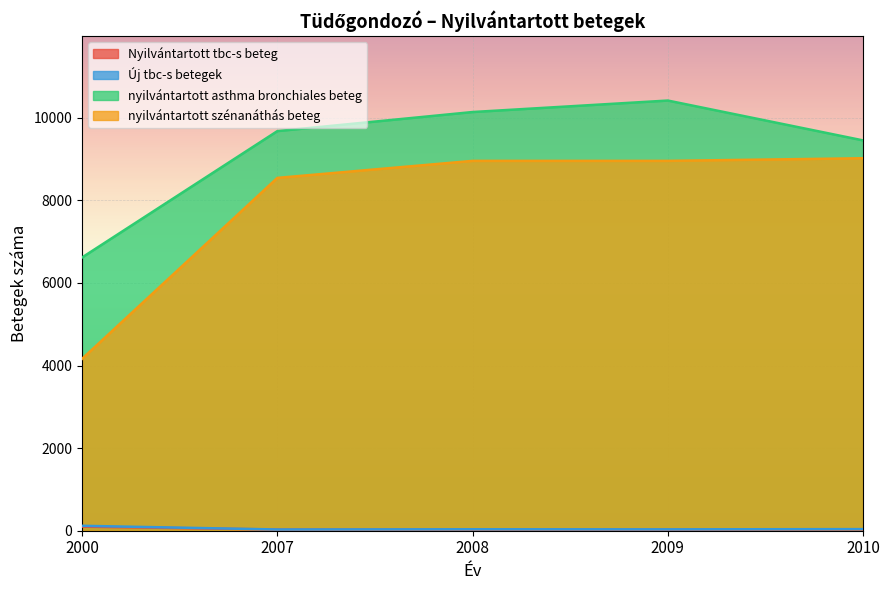

What is the value of the nyilvántartott szénanáthás beteg point at the 4th from the left?

8956